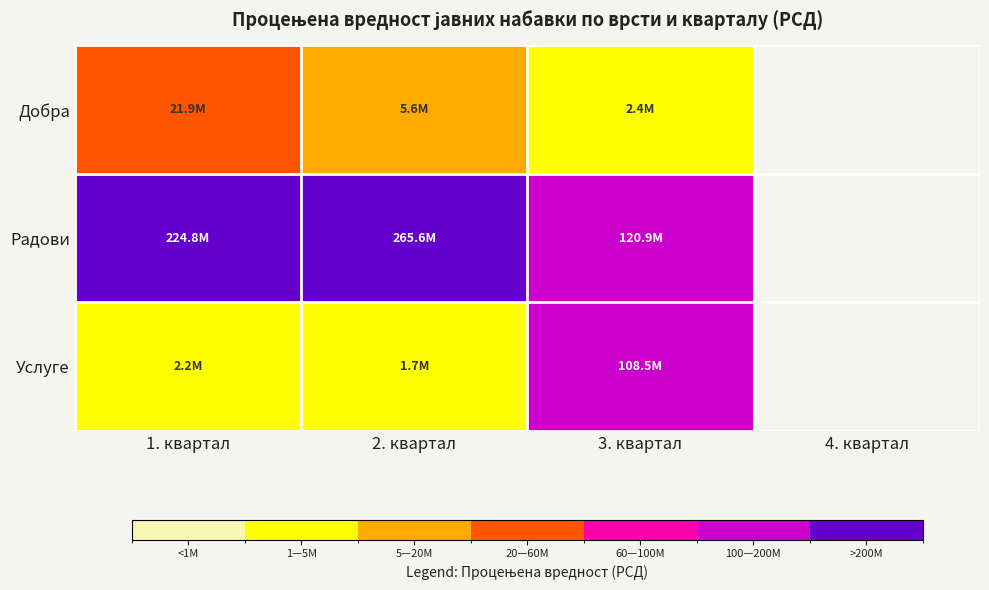

Which category has the lowest value in the Радови series?

3. квартал